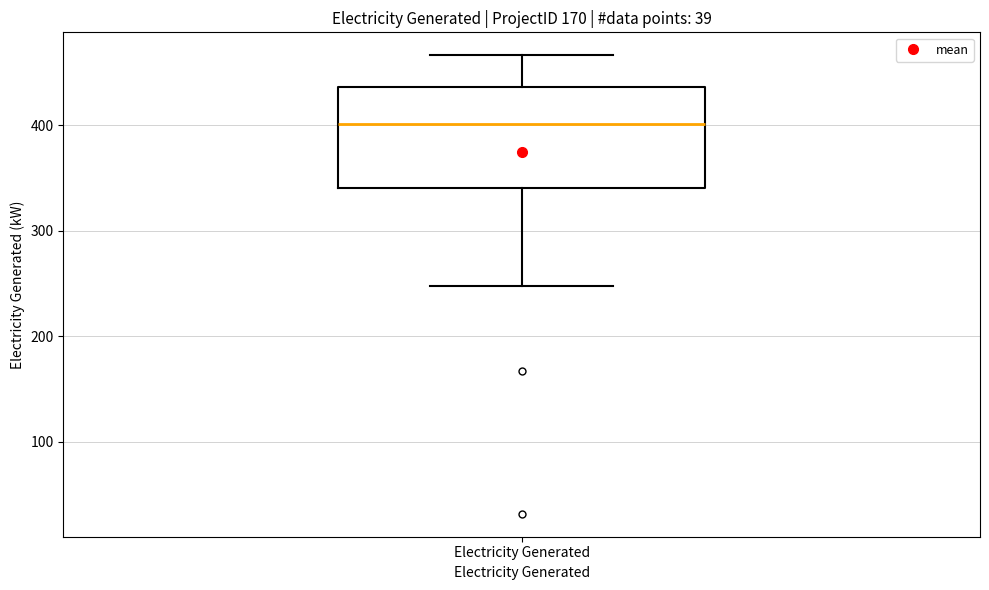

Where is the lower edge of the box for Electricity Generated on the y-axis? The values are not printed on the chart, so give them approximately, as read against the axis.

340